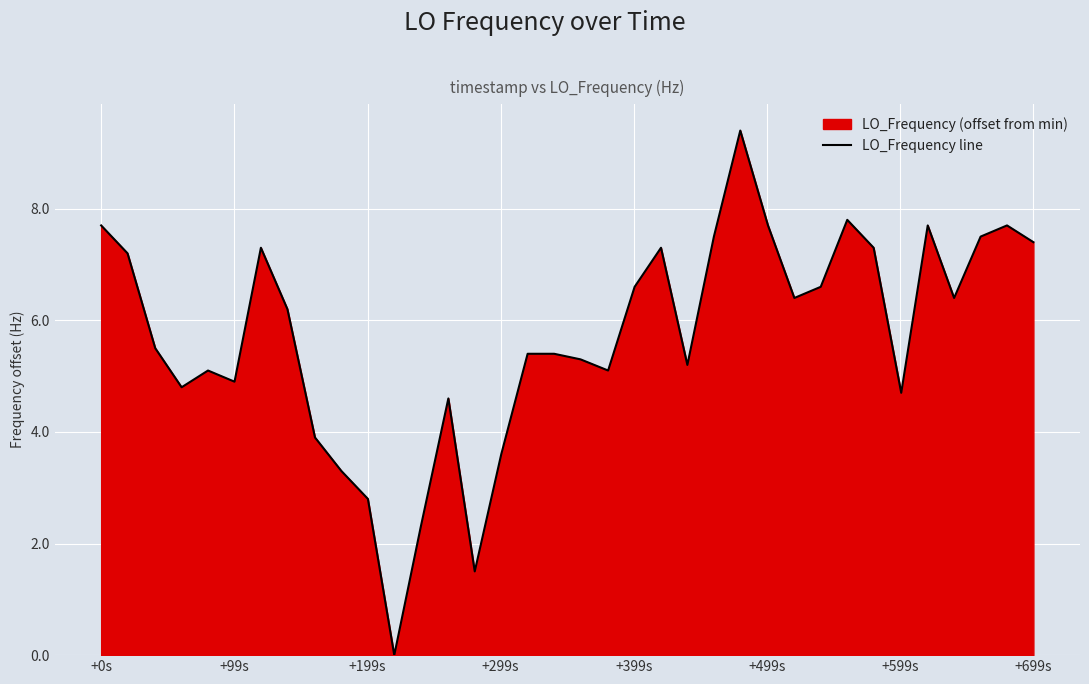

At which label does the data first exceed 6?

+0s